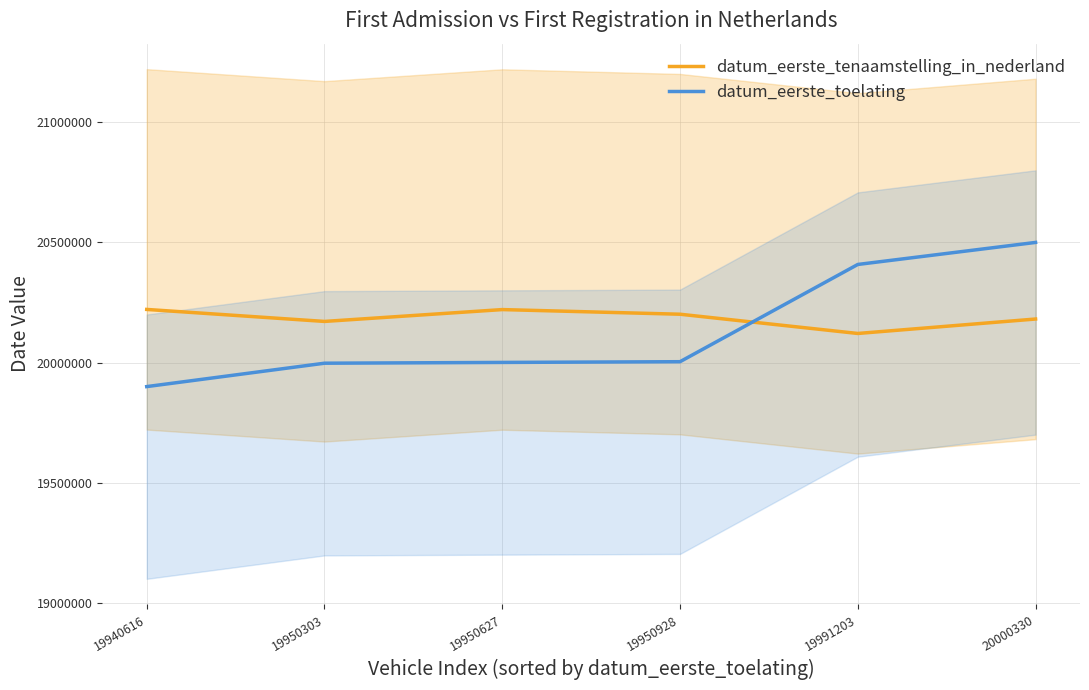

Reading left to right, list all the values displayed in this chart.

datum_eerste_tenaamstelling_in_nederland: 19940616=20221129.0	19950303=20171209.0	19950627=20220512.0	19950928=20201201.0	19991203=20121114.0	20000330=20181231.0
datum_eerste_toelating: 19940616=19900000.0	19950303=19997334.0	19950627=20000589.5	19950928=20003613.9	19991203=20408292.9	20000330=20500000.0